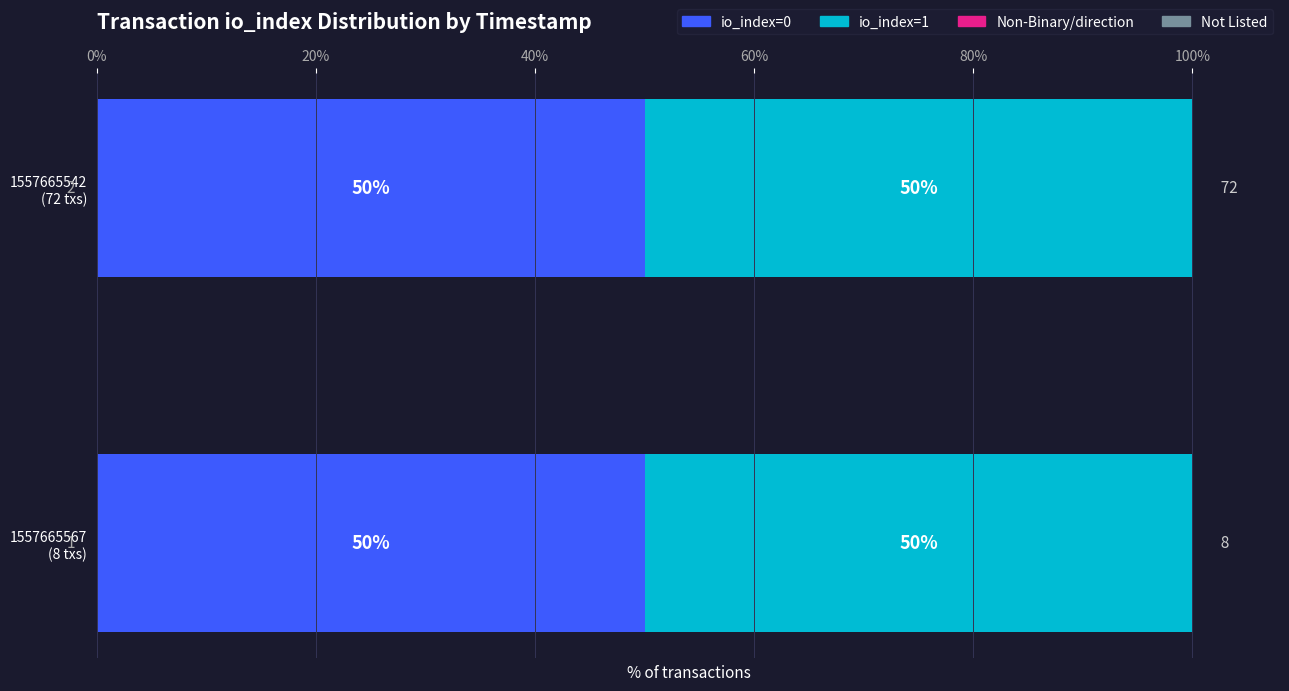

Between 1557665567 and 1557665542, which series saw the biggest shift?

io_index=0 count